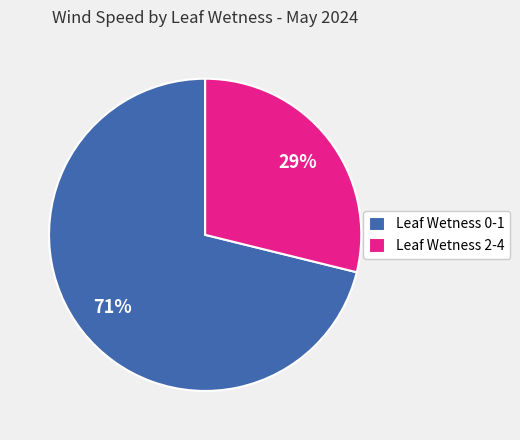

Between Leaf Wetness 0-1 and Leaf Wetness 2-4, which is larger?

Leaf Wetness 0-1